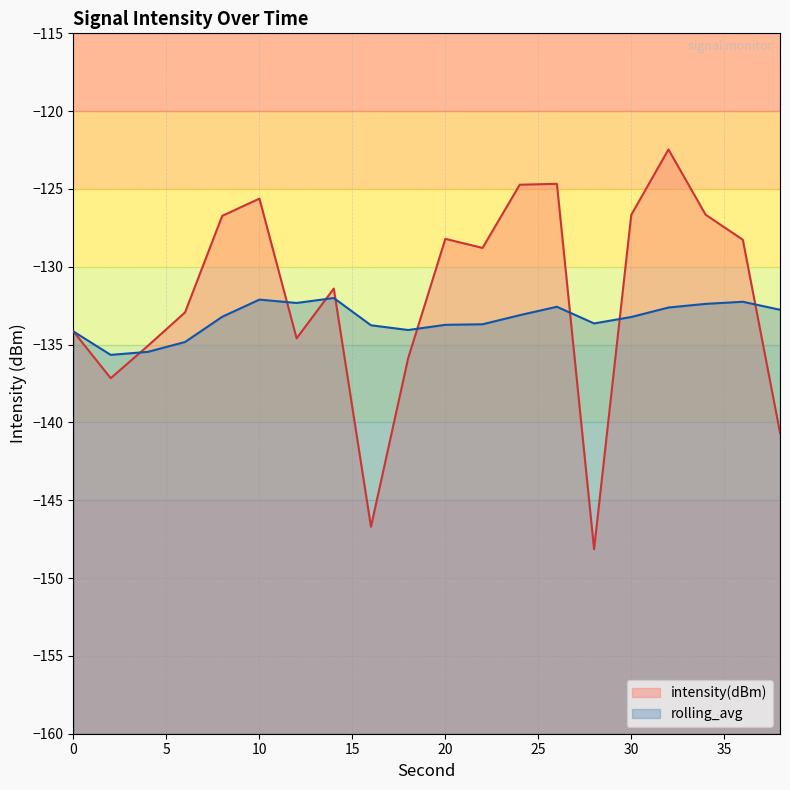

What is the difference between the maximum and second lowest values in the rolling_avg series?

3.5